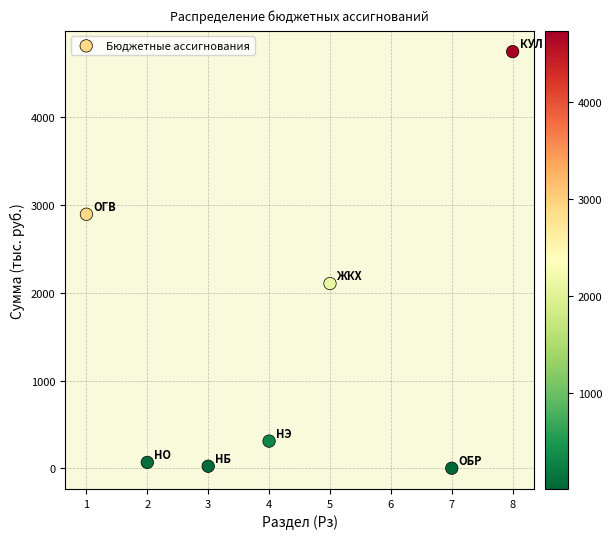

What Y value in the scatter plot is closest to 2371?

2103.0